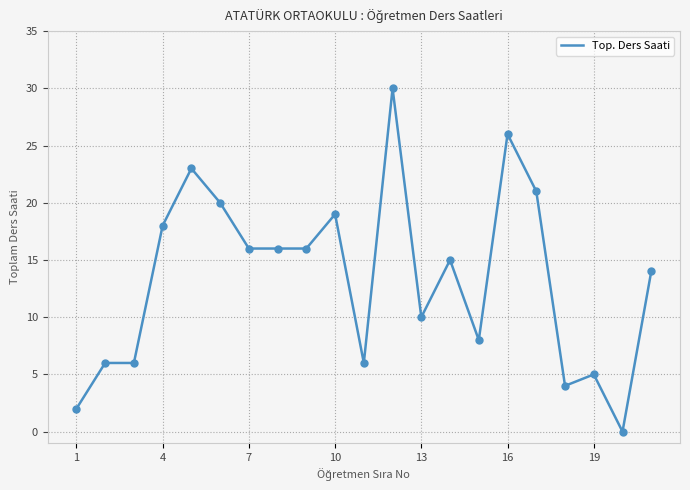

What is the difference between the maximum and minimum values?

30